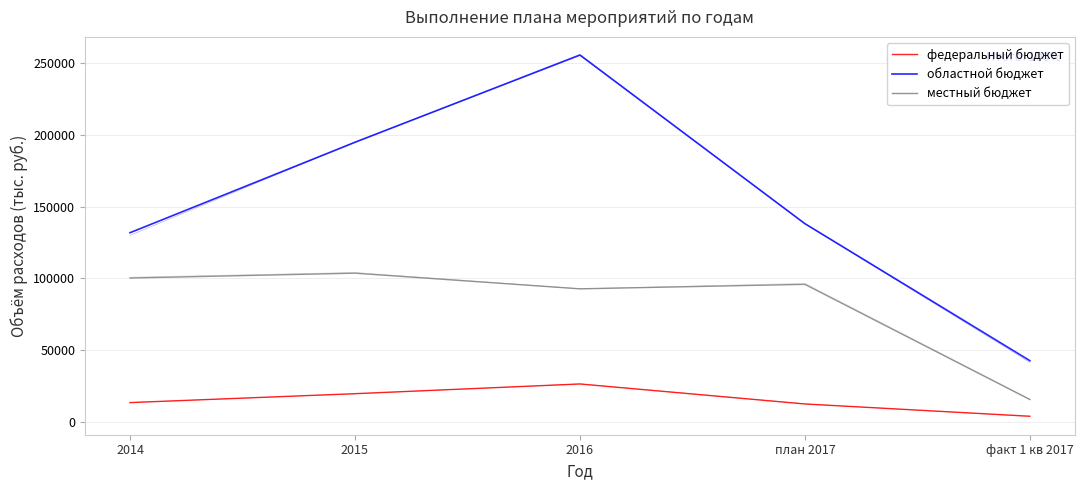

What is the difference between the second highest and minimum values in the федеральный бюджет series?

15726.3